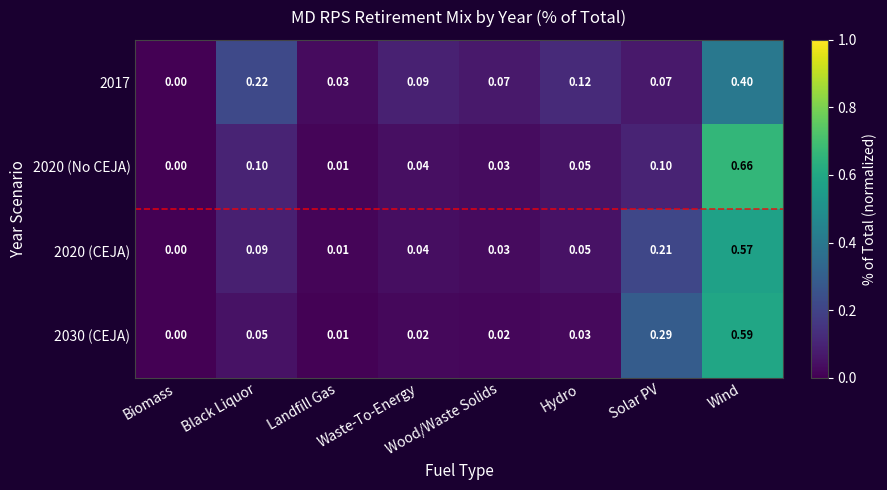

How many data points in 2017 are above 0?

7